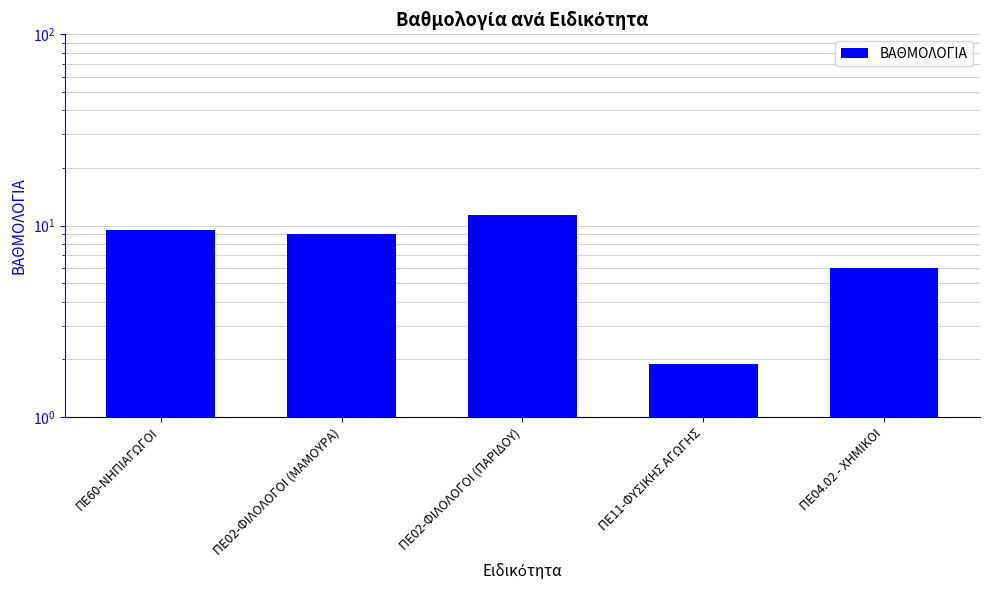

True or false: the data shows 6.0 at ΠΕ04.02 - ΧΗΜΙΚΟΙ.

True